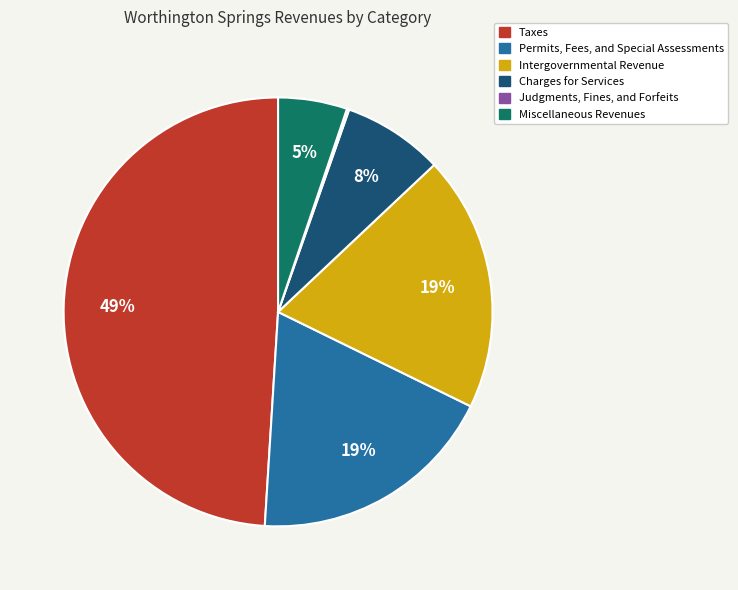

To the nearest percent, what is the difference between the largest and smallest slice percentages?

49%